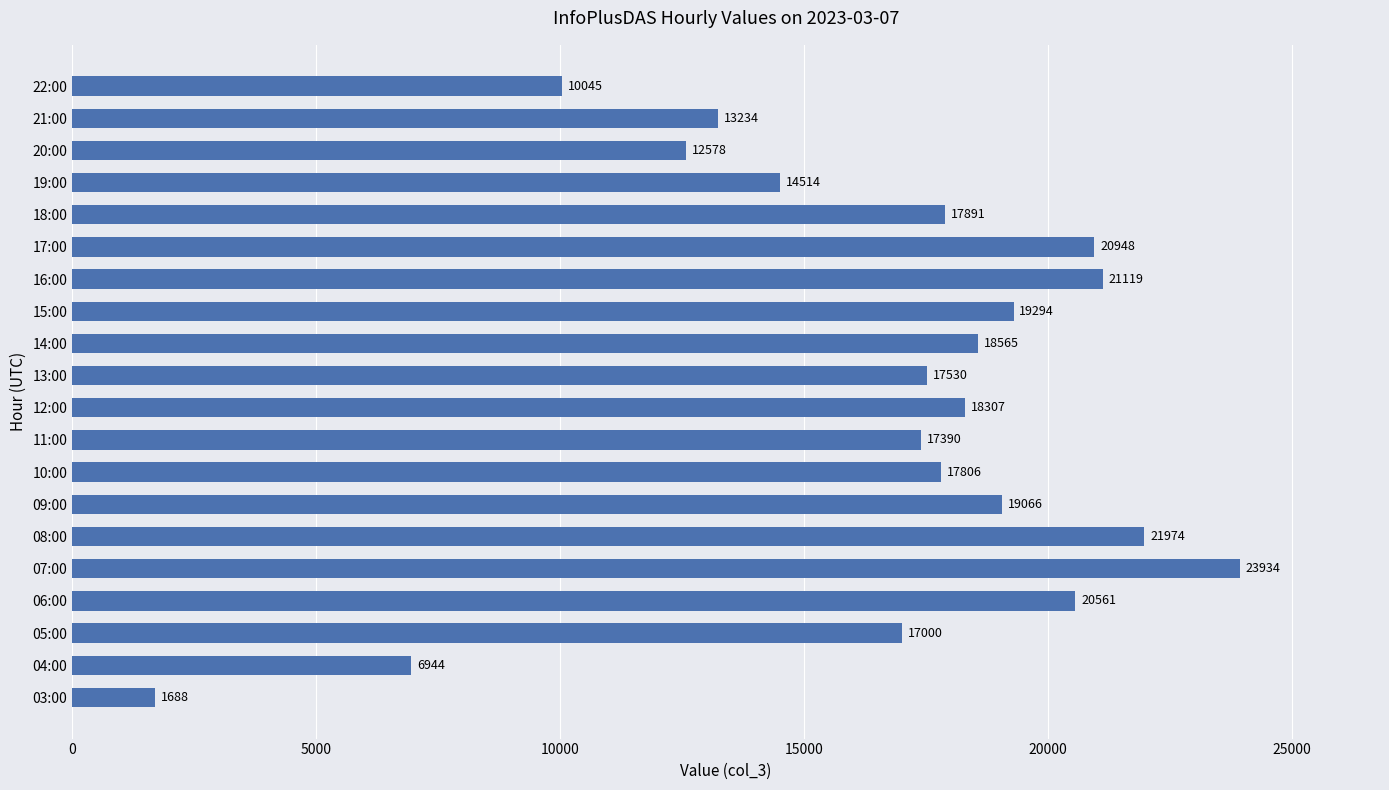

How many data points does each series have?

20